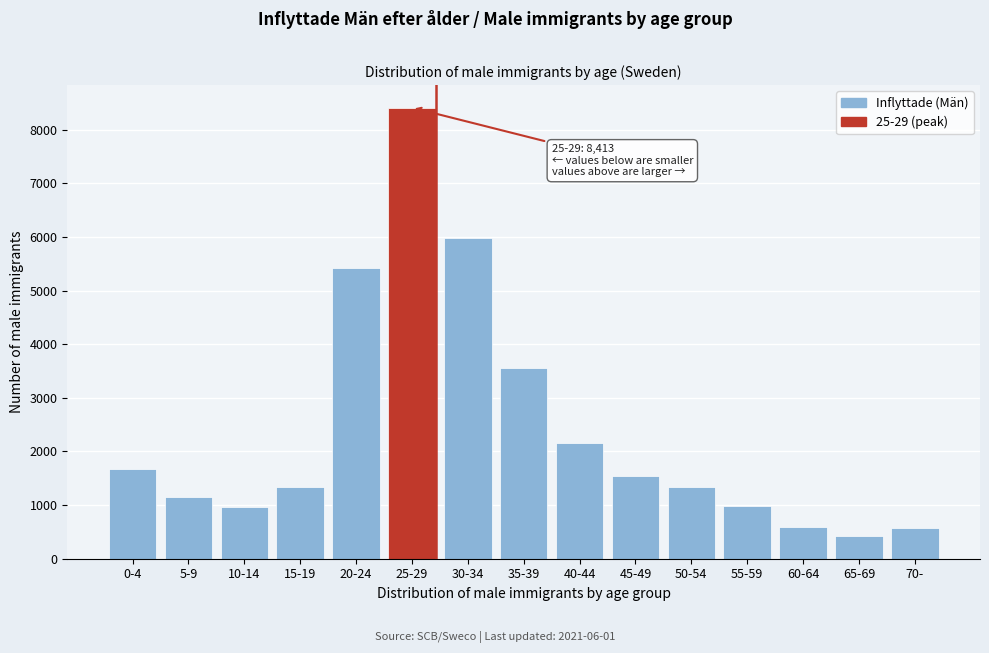

Is it true that the value at 25-29 is 3094?

False